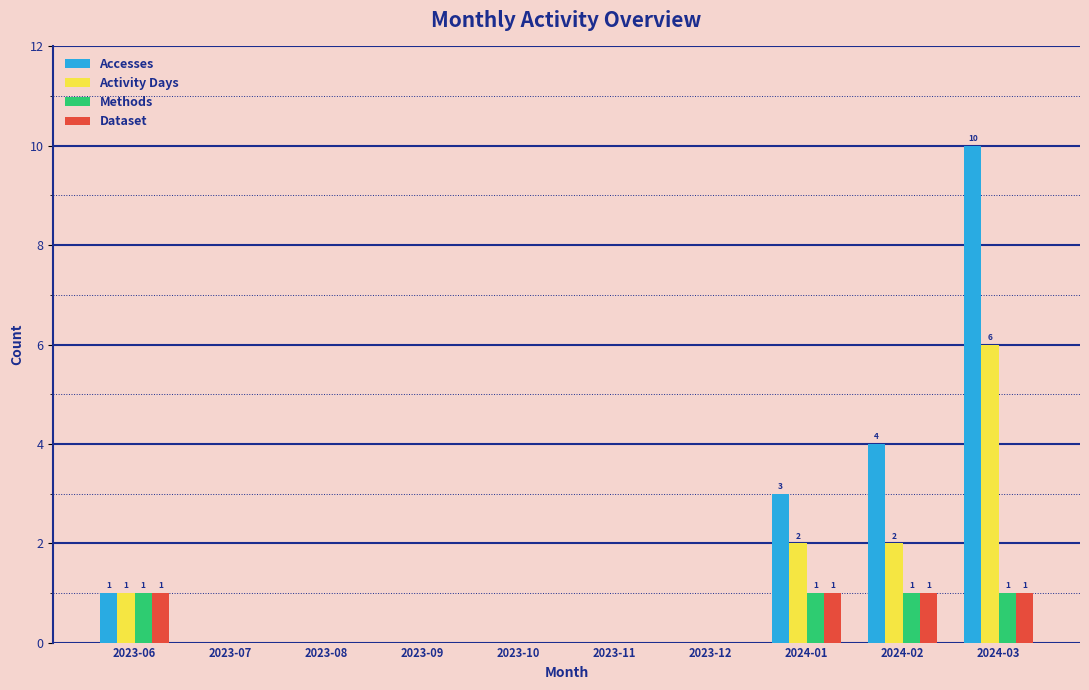

What is the maximum value shown in the chart?

10